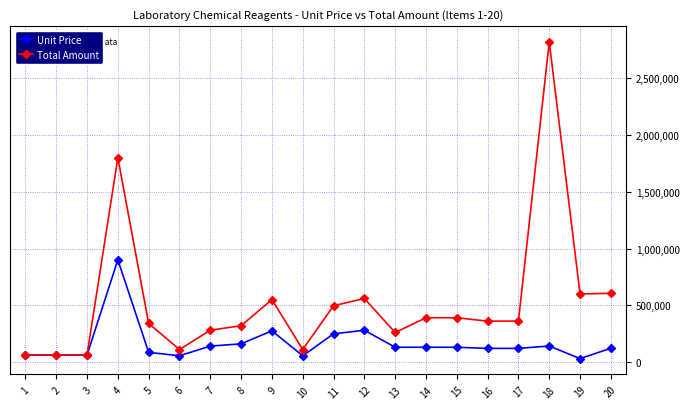

What is the minimum value for Total Amount?

62000